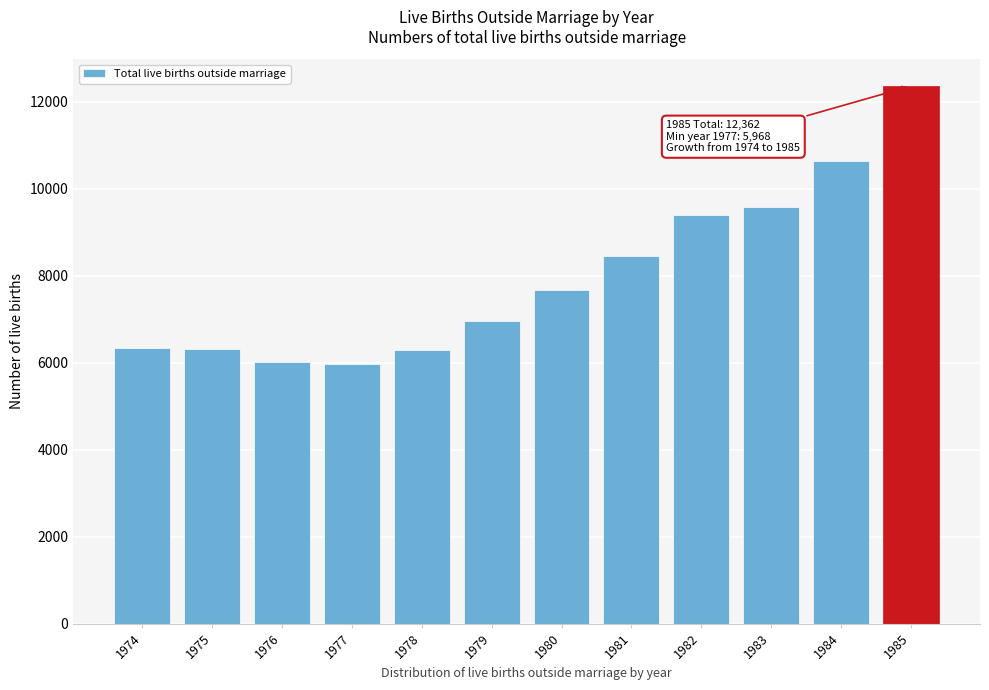

What is the minimum value shown in the chart?

5968